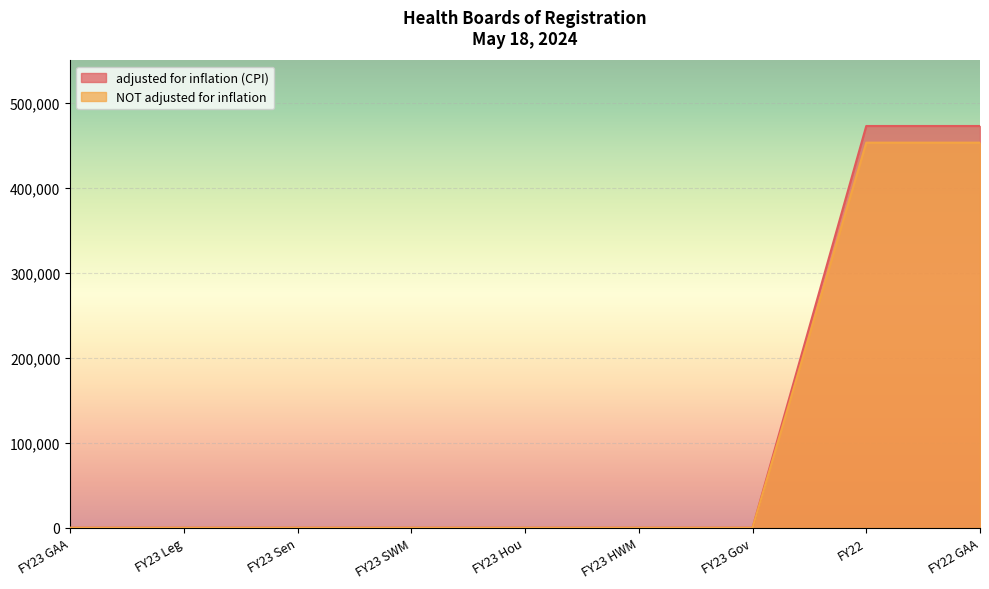

What is the difference between the second highest and second lowest values in the NOT adjusted for inflation series?

453260